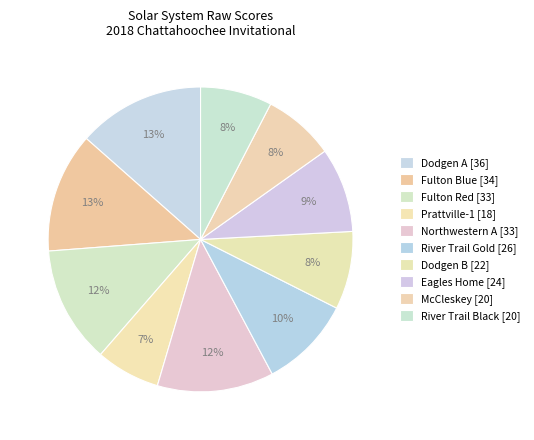

How many segments does this pie chart have?

10